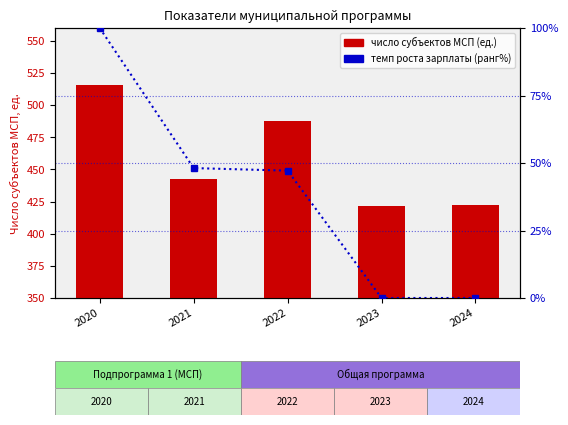

Which category has the lowest value in the темп роста зарплаты (отн. ранг %) series?

2023